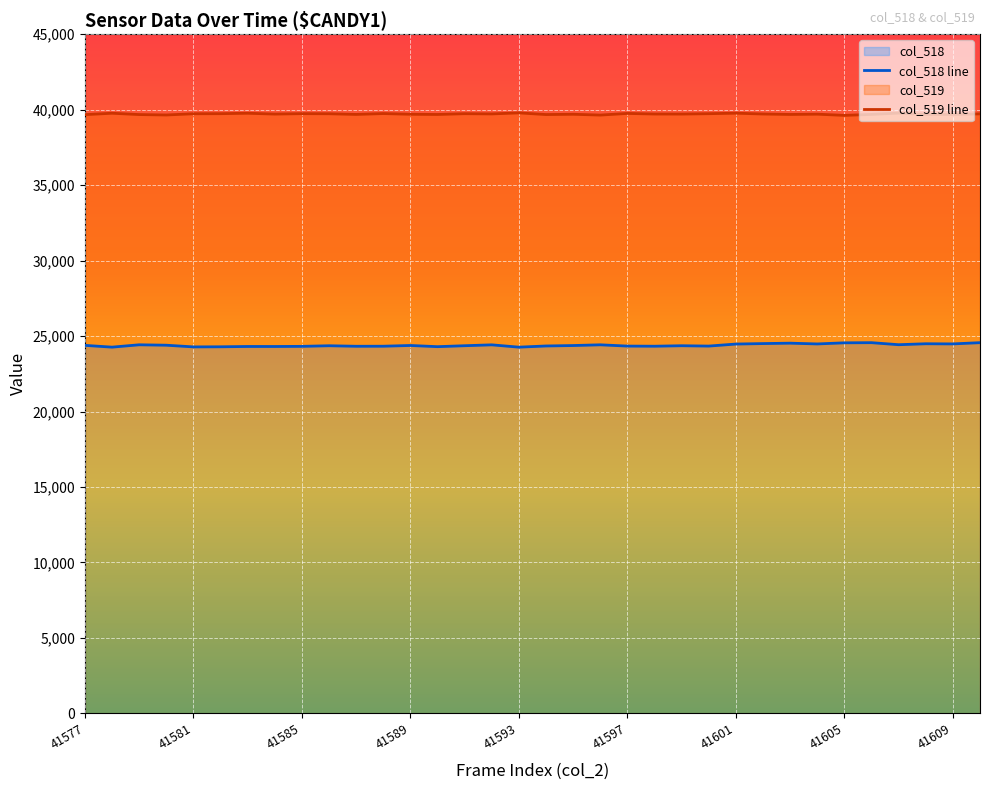

Rank the series by their maximum value, from lowest to highest.

col_518 line, col_519 line